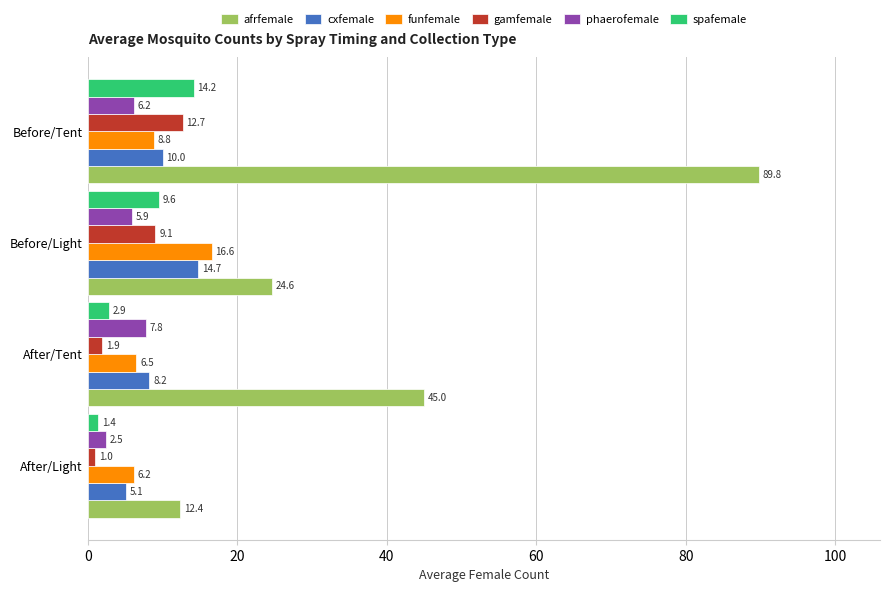

Which series has the widest spread of values?

afrfemale